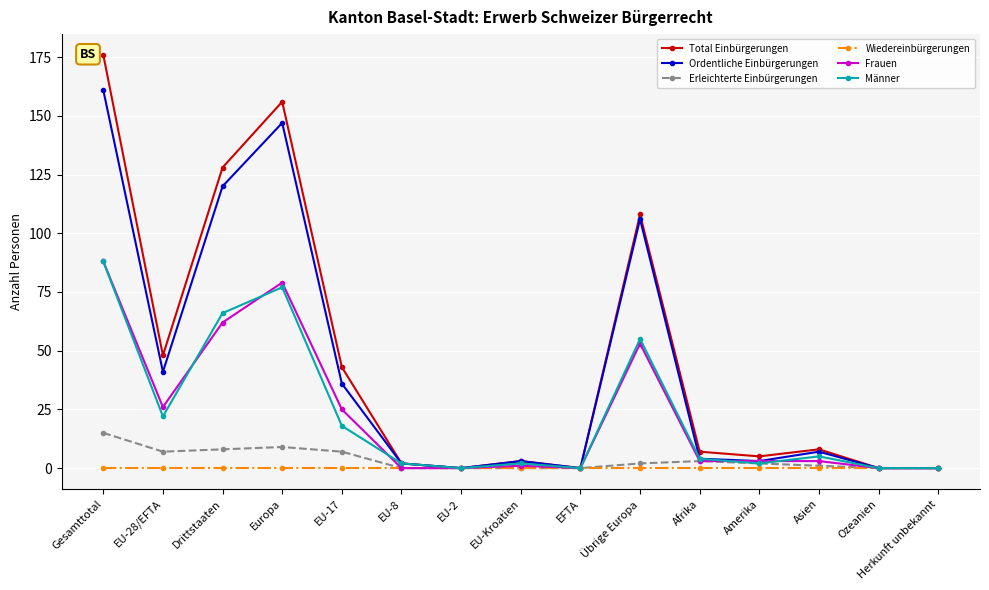

At which category does the chart reach its peak across all series?

Gesamttotal